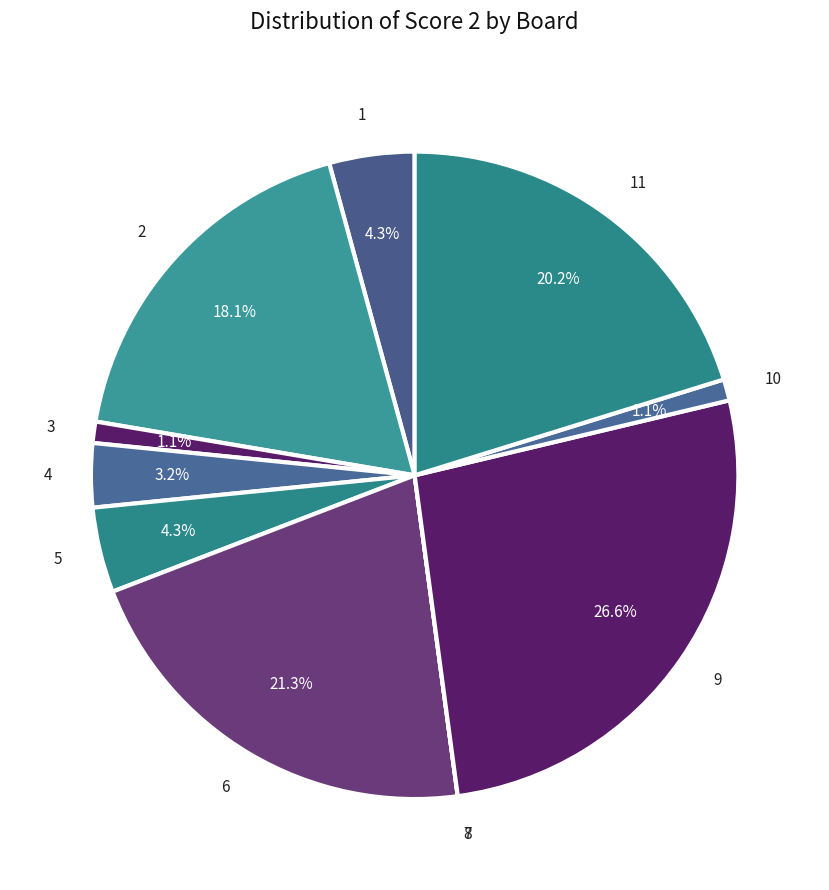

Is there a majority slice in this chart?

No